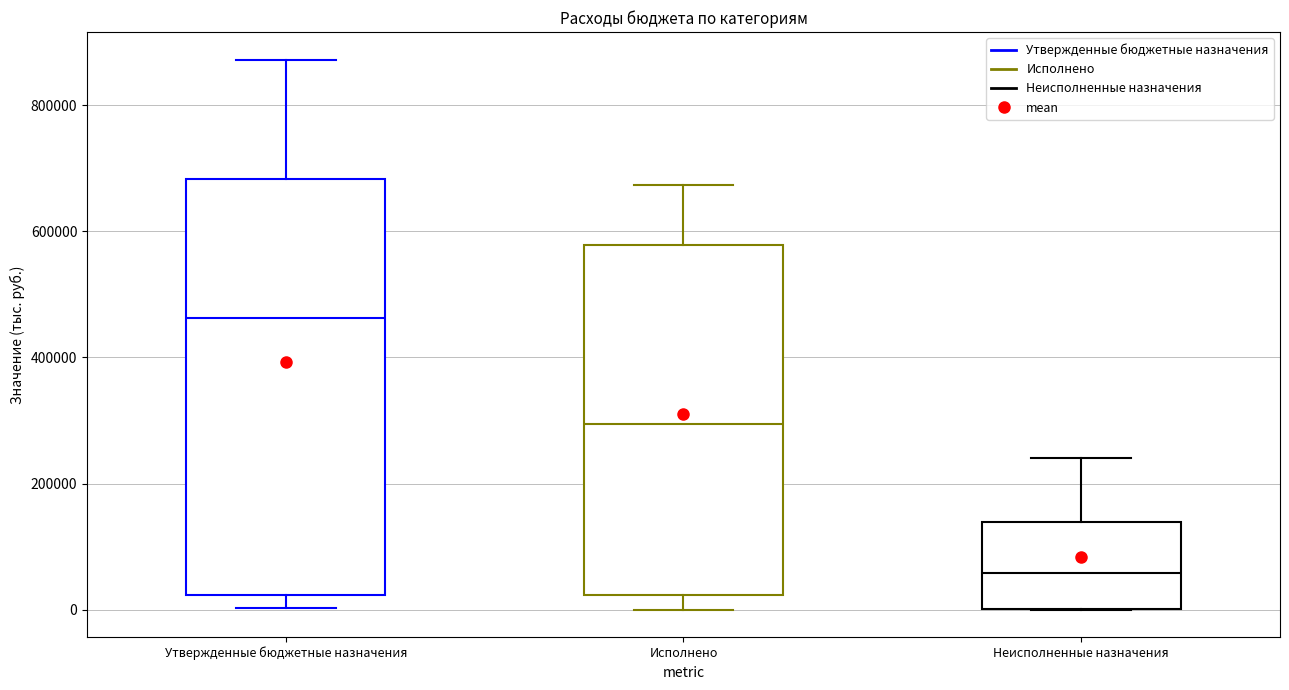

Reading left to right, read every box against the y-axis: the position of its median line, the range the box covers, and the ends of its whiskers. The values are not printed on the chart, so give them approximately, as read against the axis.

Утвержденные бюджетные назначения: median 460000, box 20000 to 680000, whiskers 0 to 880000
Исполнено: median 300000, box 20000 to 580000, whiskers 0 to 680000
Неисполненные назначения: median 60000, box 0 to 140000, whiskers 0 to 240000